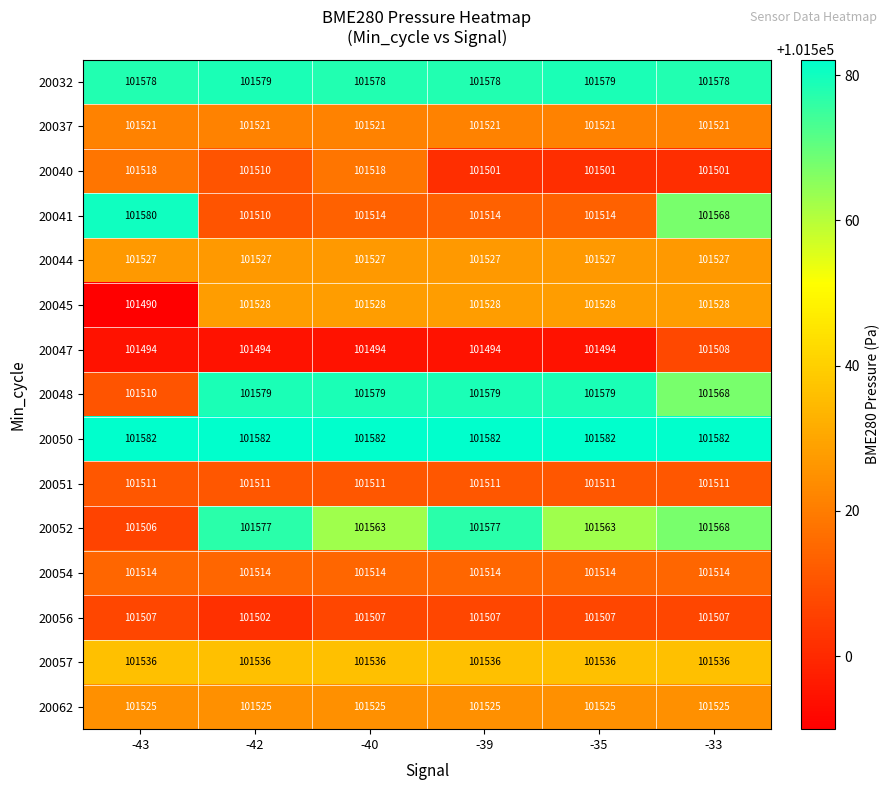

The 20062 series shows 55464 at -43. True or false?

False